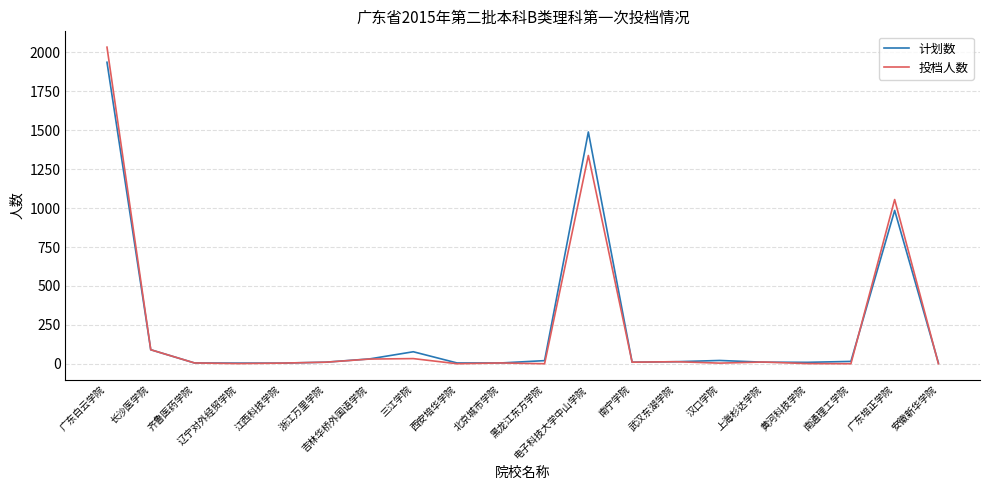

True or false: 投档人数 has a value of 1055 at 广东培正学院.

True